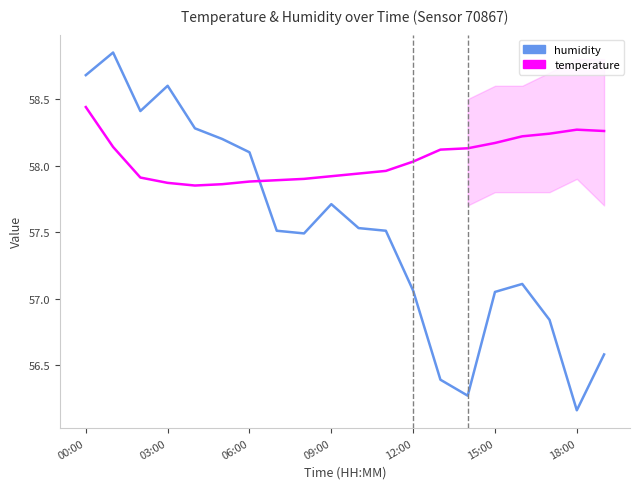

Reading left to right, extract all data points from this chart.

humidity: 58.7	58.9	58.4	58.6	58.3	58.2	58.1	57.5	57.5	57.7	57.5	57.5	57.1	56.4	56.3	57.0	57.1	56.8	56.2	56.6
temperature: 58.4	58.1	57.9	57.9	57.9	57.9	57.9	57.9	57.9	57.9	57.9	58.0	58.0	58.1	58.1	58.2	58.2	58.2	58.3	58.3